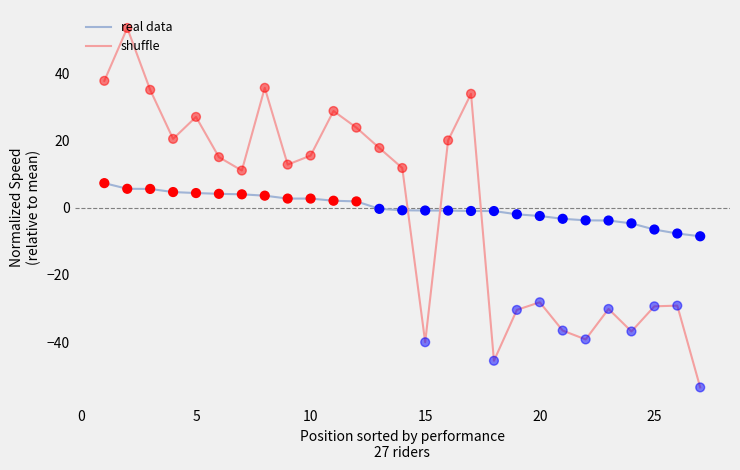

What are all the series names shown in the legend?

real data, shuffle